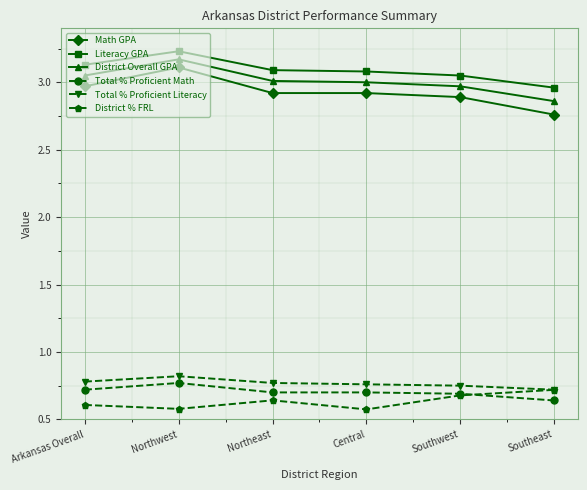

What is the minimum value for Total % Proficient Literacy?

0.7